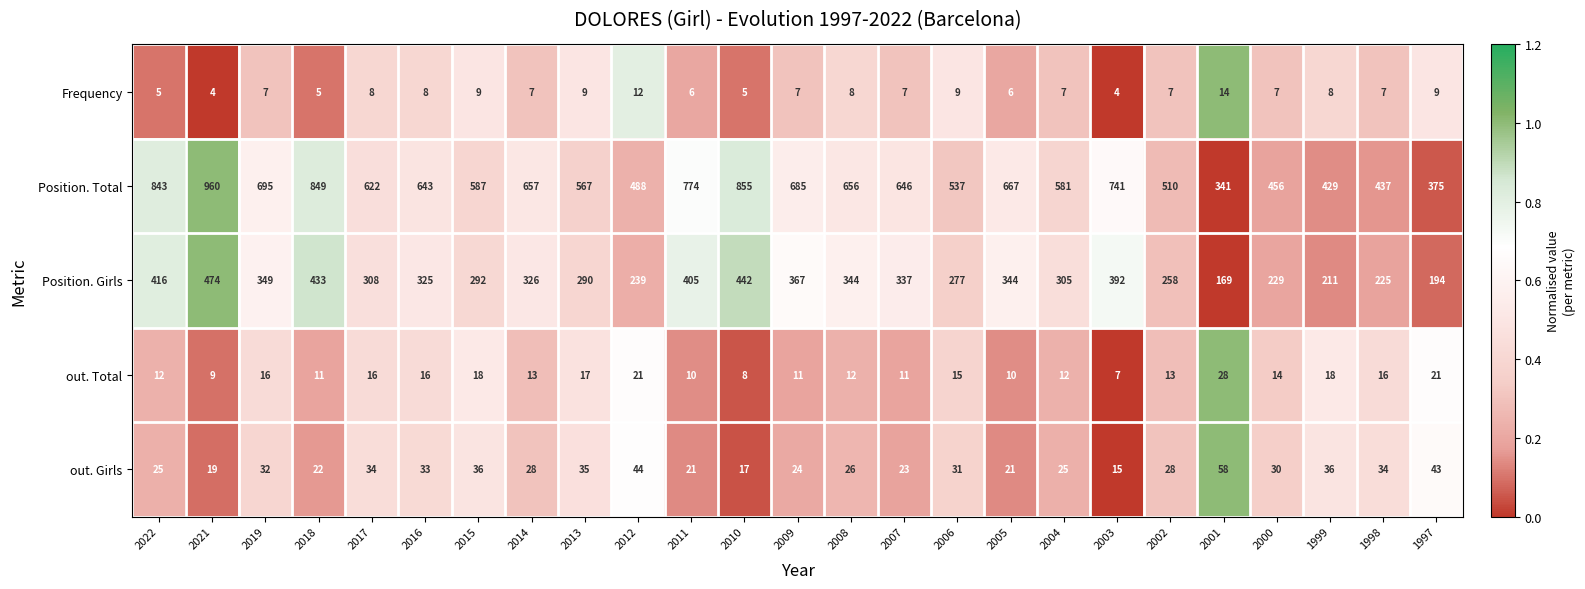

What value does the Position. Girls series have at 2013?

290